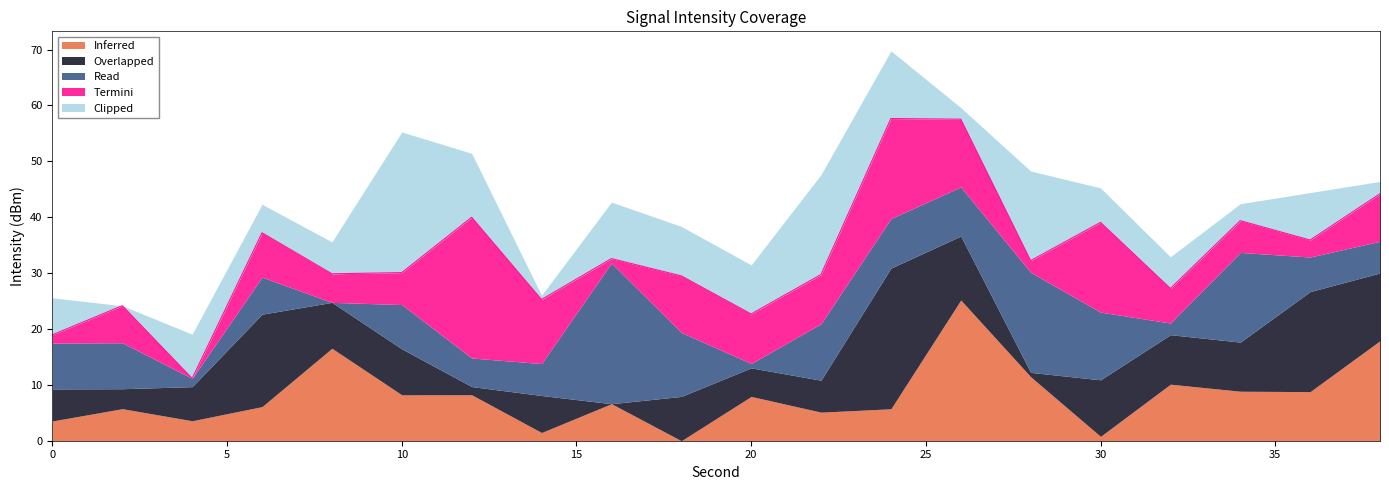

What is the maximum value for Inferred?

25.2